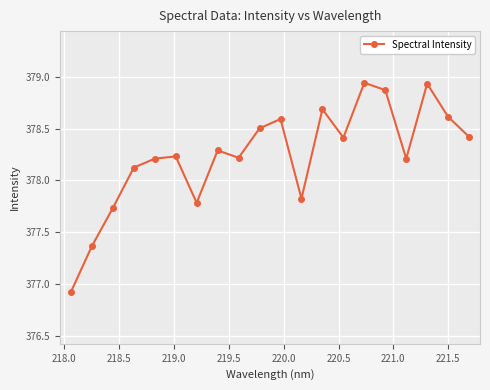

What is the difference between the maximum and second lowest values?

1.6